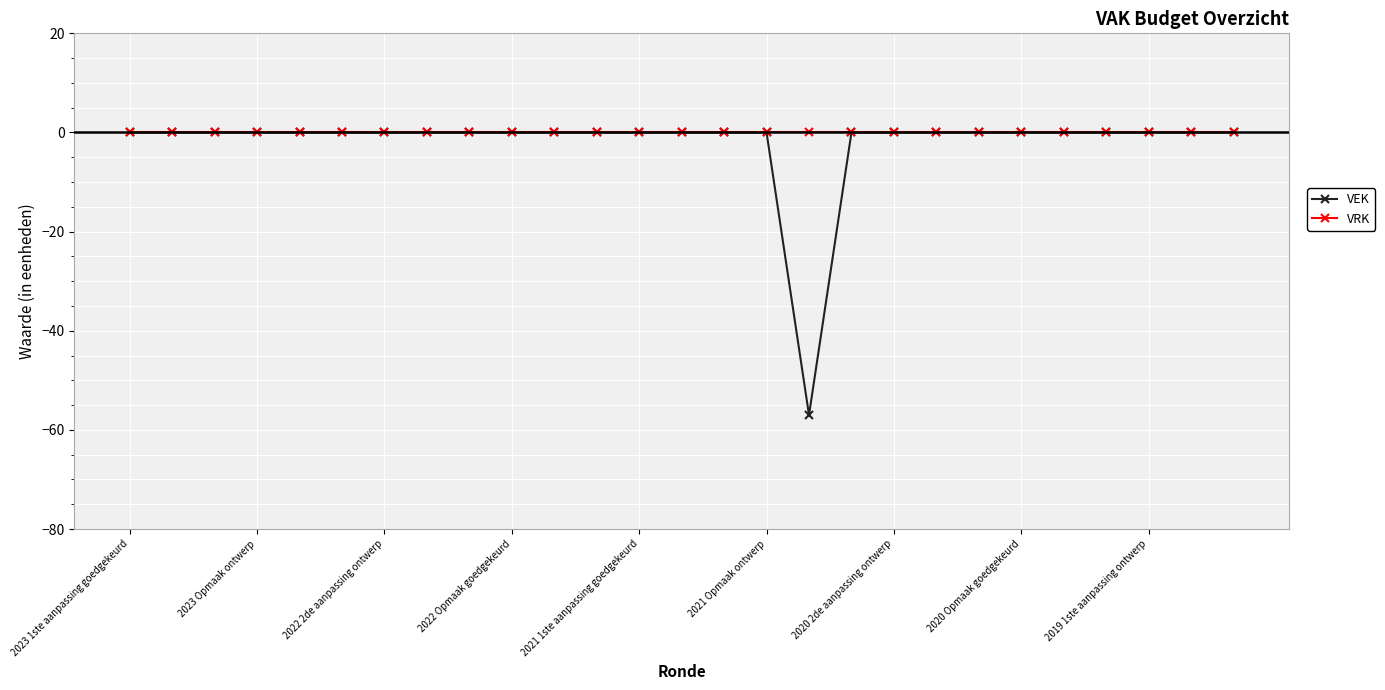

Which series has the largest total across all categories?

VRK